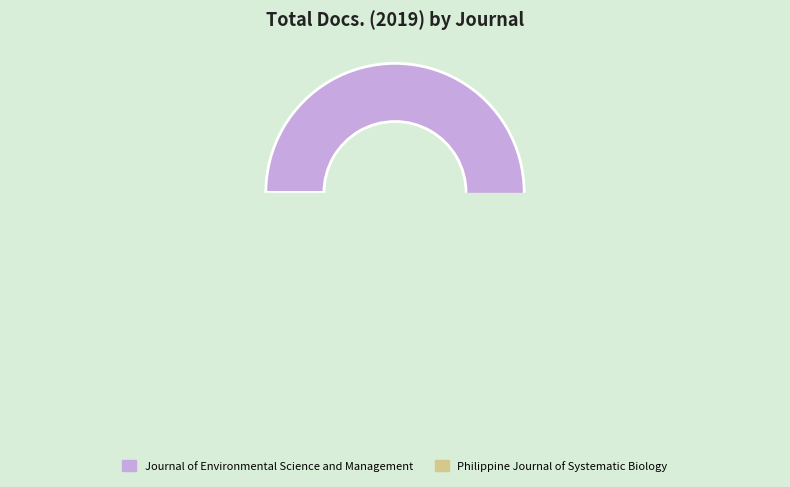

What is the majority slice?

Journal of Environmental Science and Management